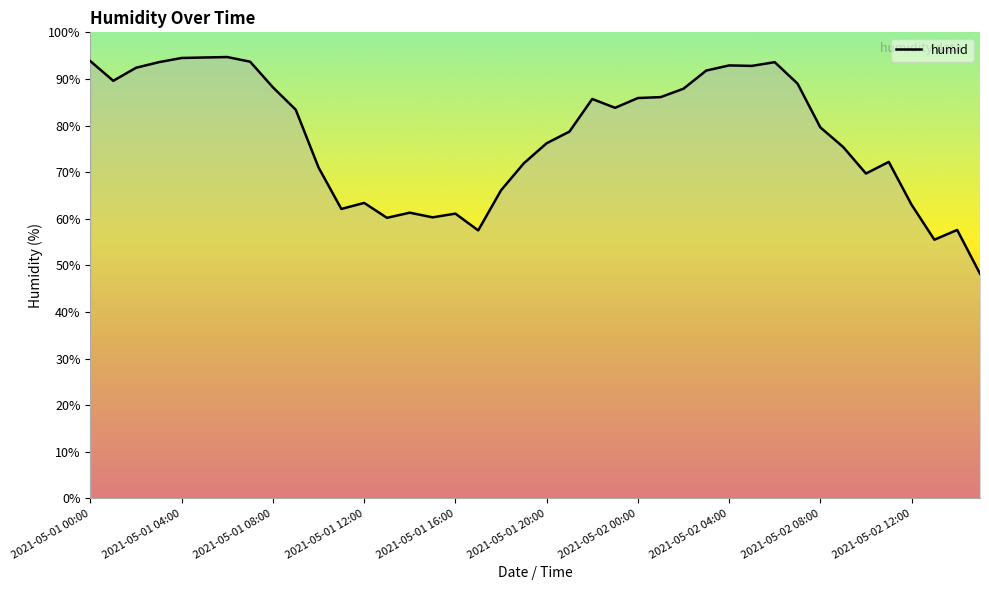

What is the difference between the maximum and second lowest values?

39.2